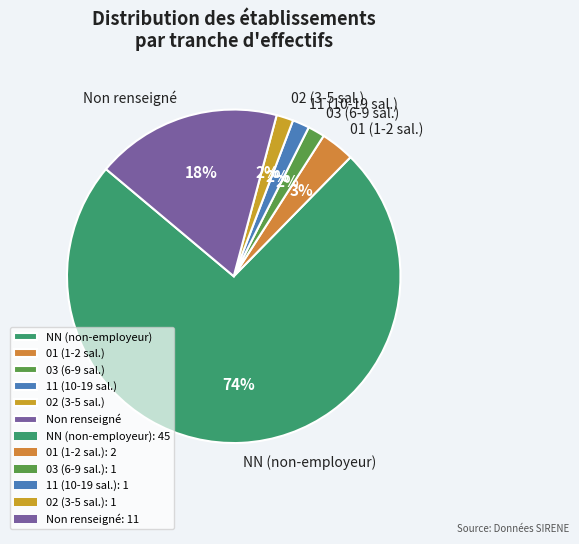

Does 01 (1-2 sal.) represent more than half of the total?

No